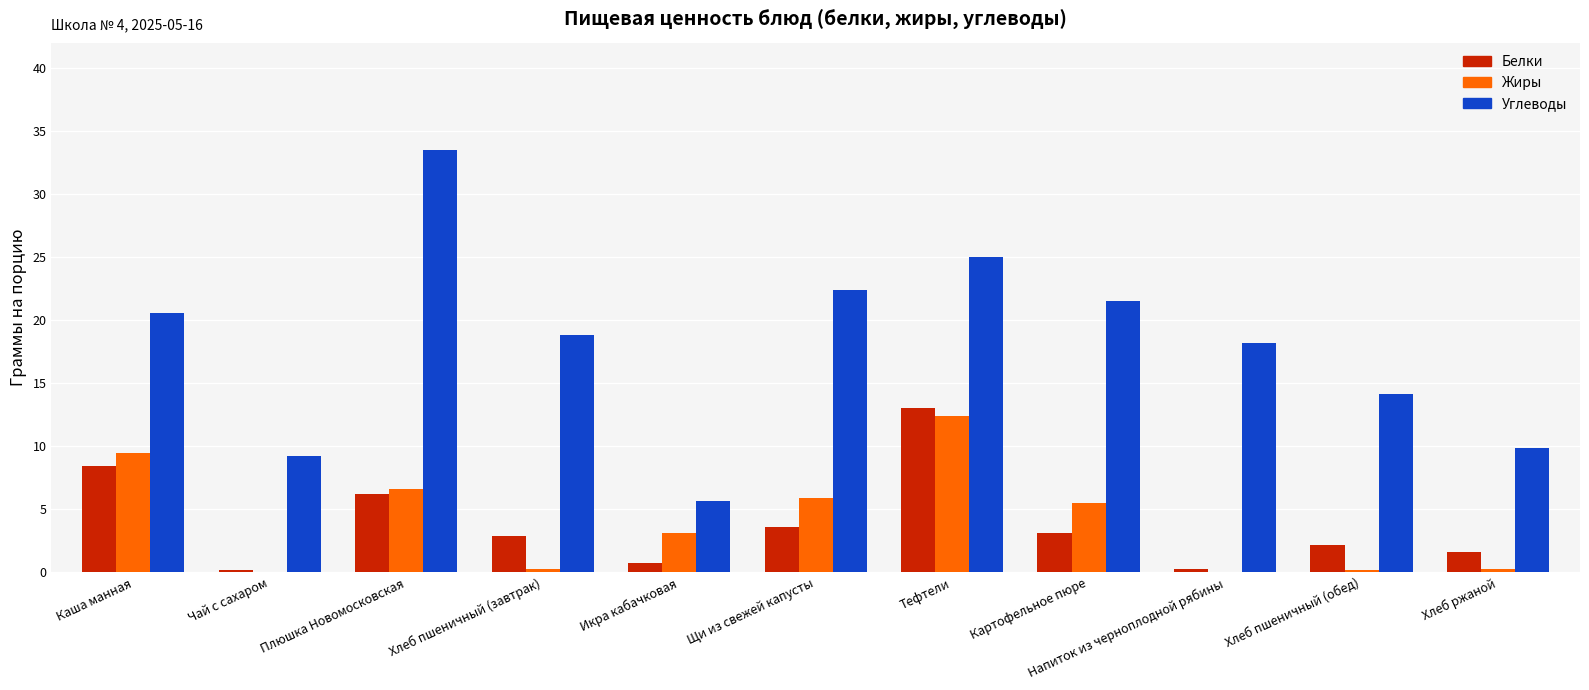

The Белки series shows 3.1 at Картофельное пюре. True or false?

True